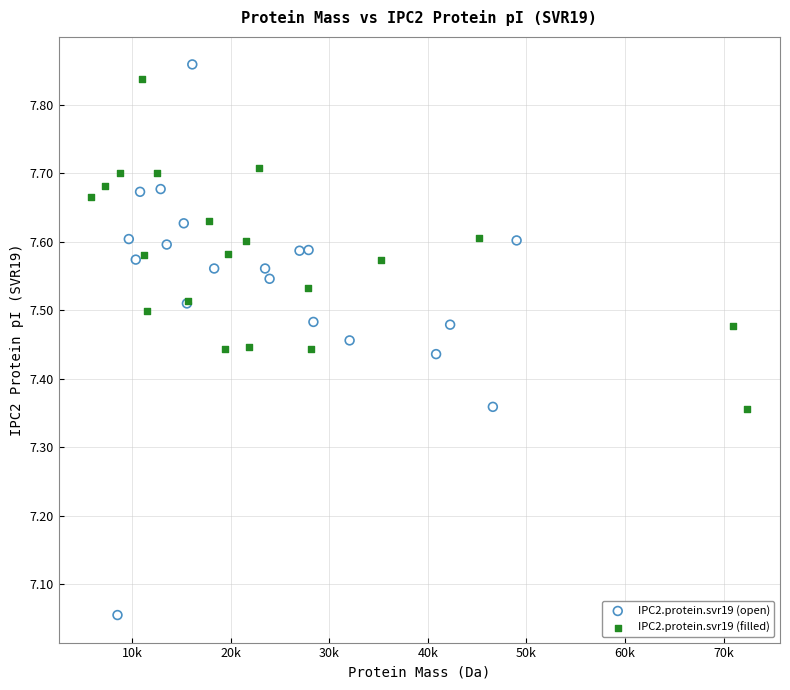

Which series contains the lowest Y value?

IPC2.protein.svr19 (open)